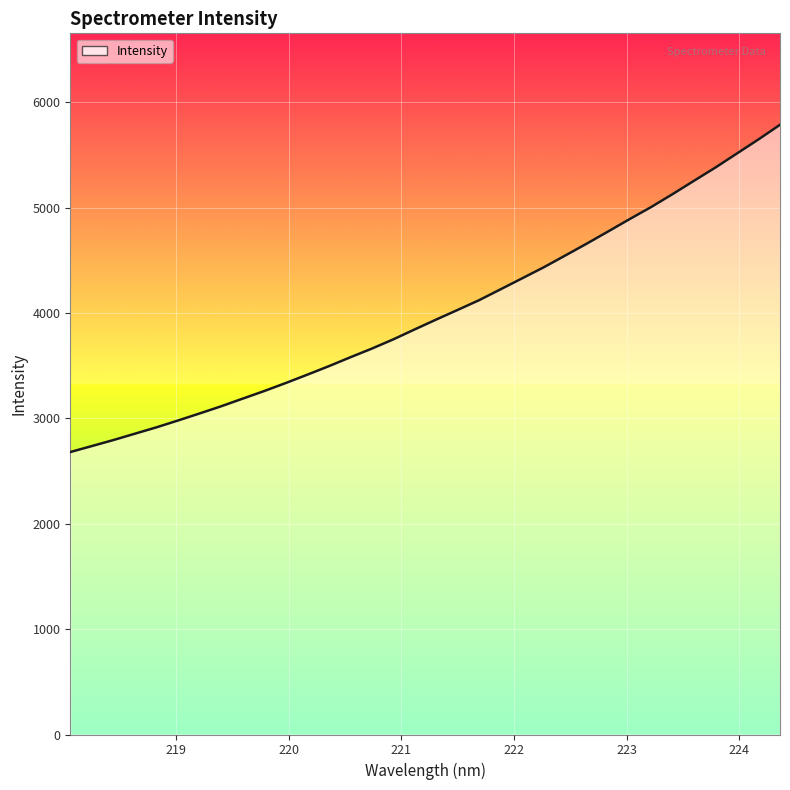

What is the maximum value shown in the chart?

5785.9